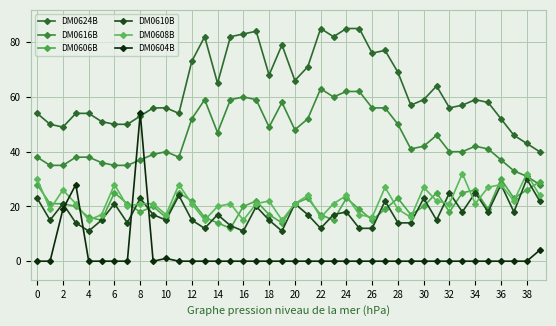

How many distinct data groups are displayed?

6